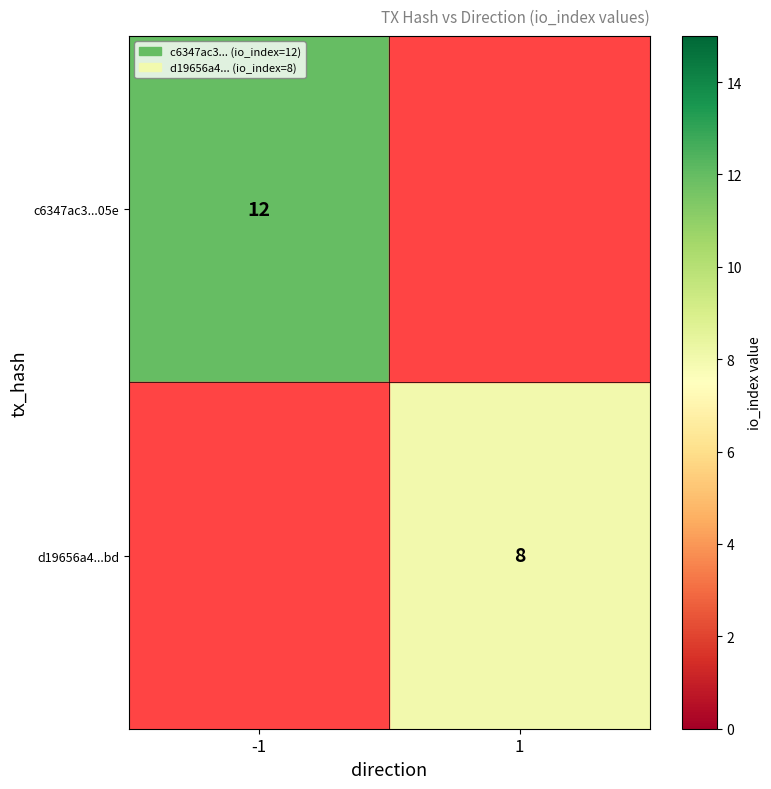

The value of c6347ac3...05e at -1 is 21. True or false?

False